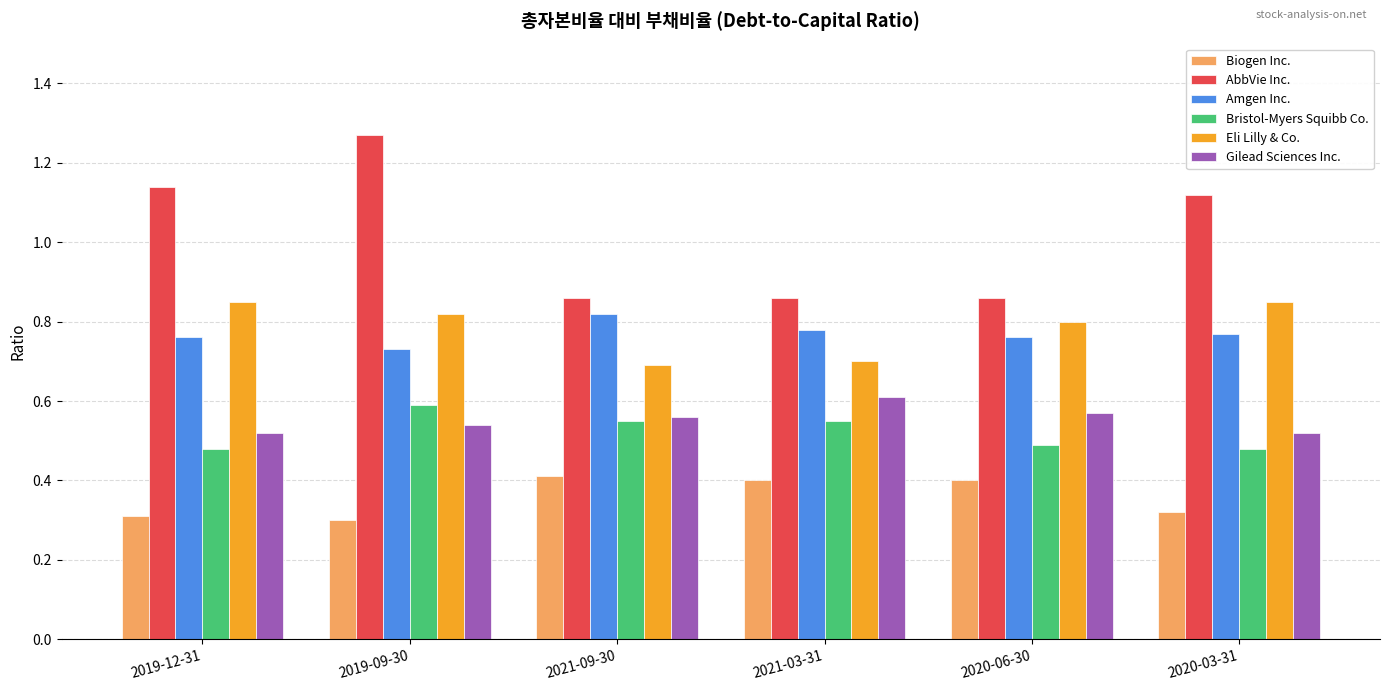

Is the value of AbbVie Inc. at 2021-09-30 greater than the value of Eli Lilly & Co. at 2021-03-31?

Yes